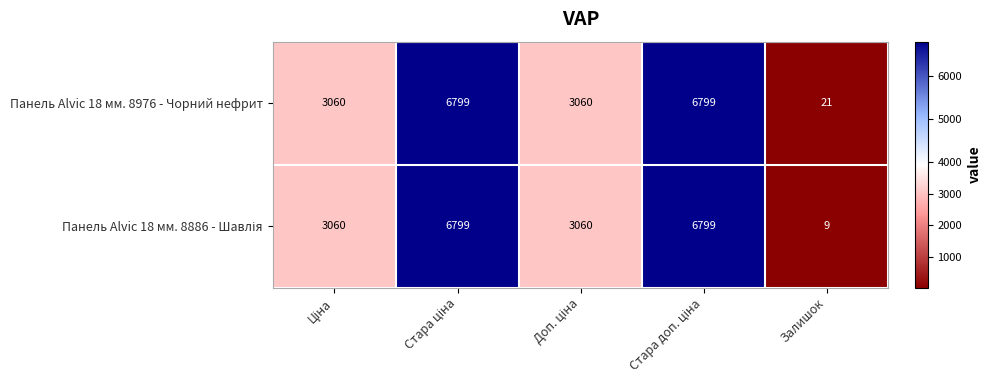

What is the difference between the maximum and minimum values in the Панель Alvic 18 мм. 8976 - Чорний нефрит series?

6778